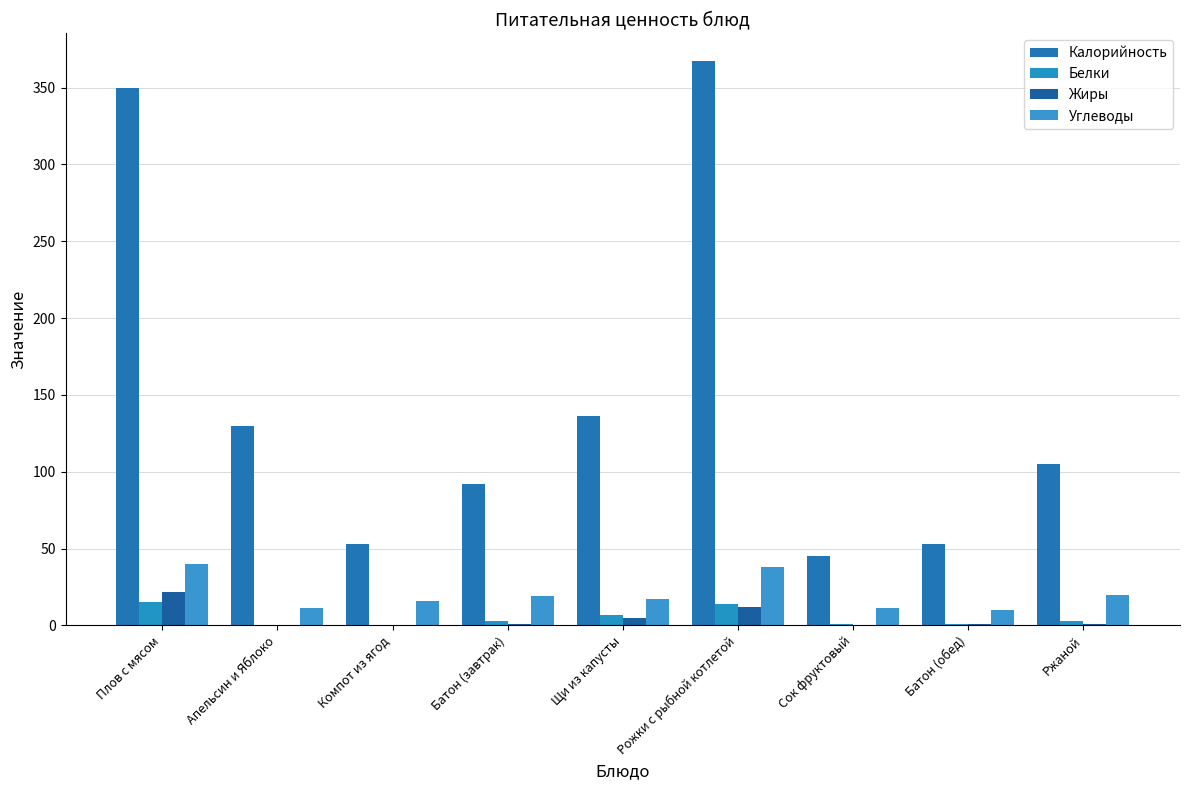

Count the number of data series in this chart.

4